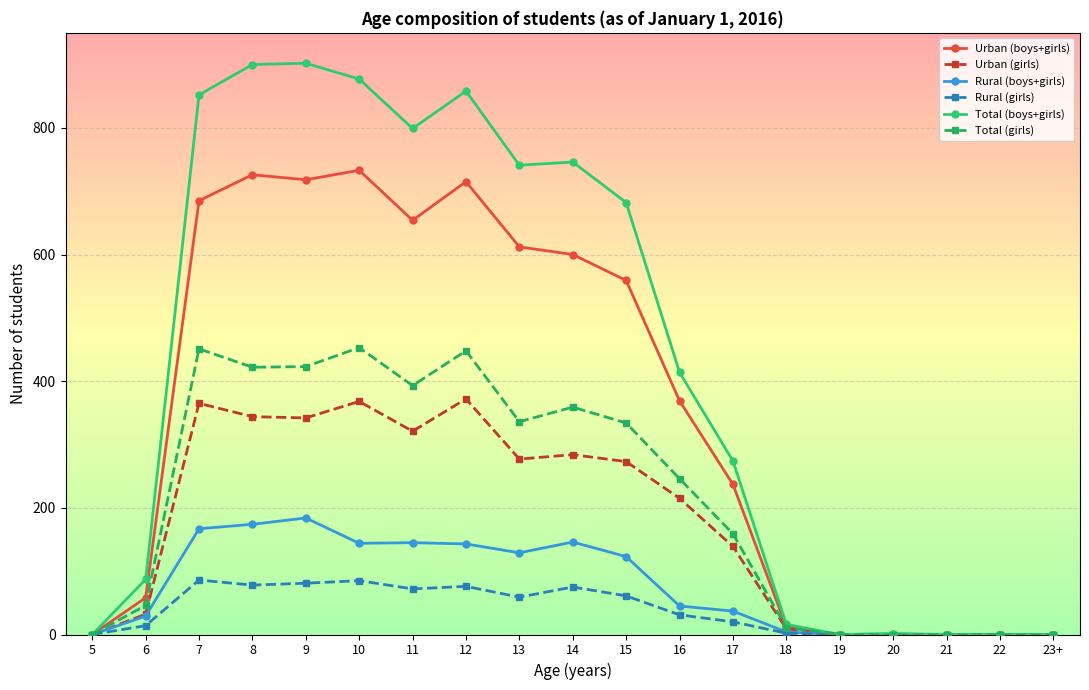

The value of Urban (girls) at 22 is -188. True or false?

False